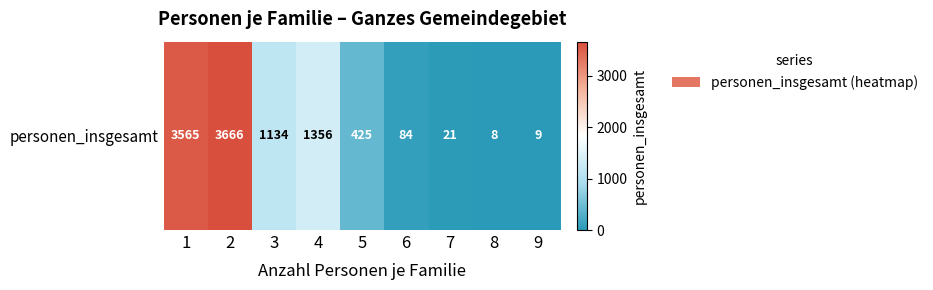

The chart shows a value of 1134 at 3. True or false?

True